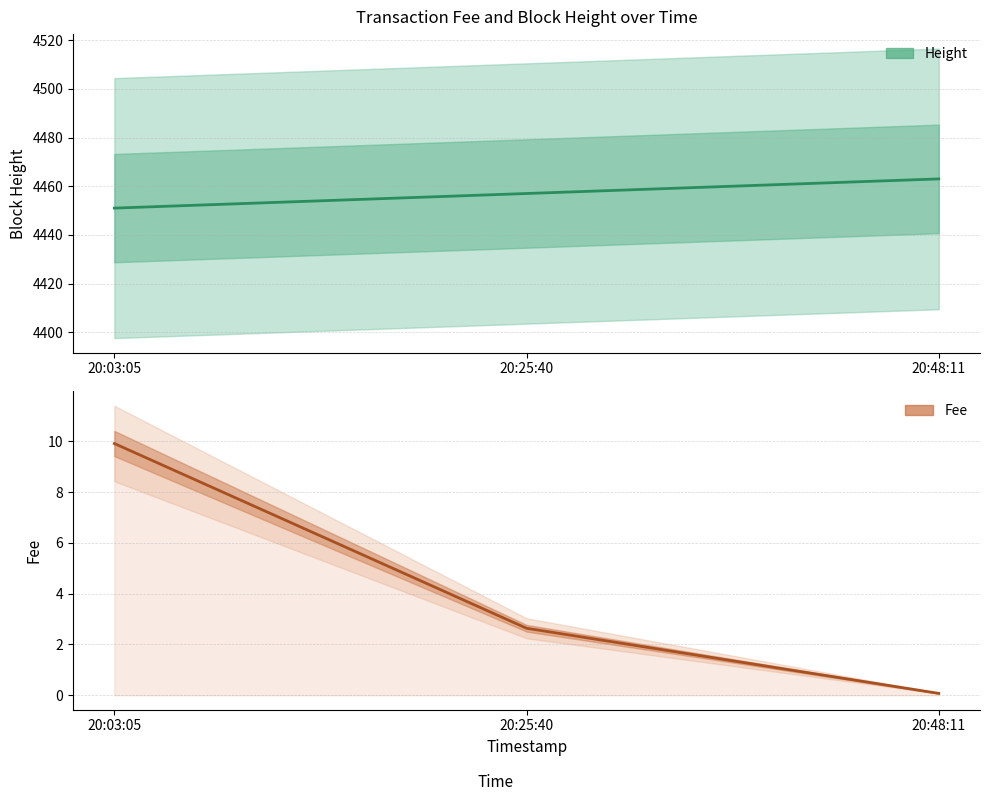

Count the Height values in the range 4451 to 4463.

3